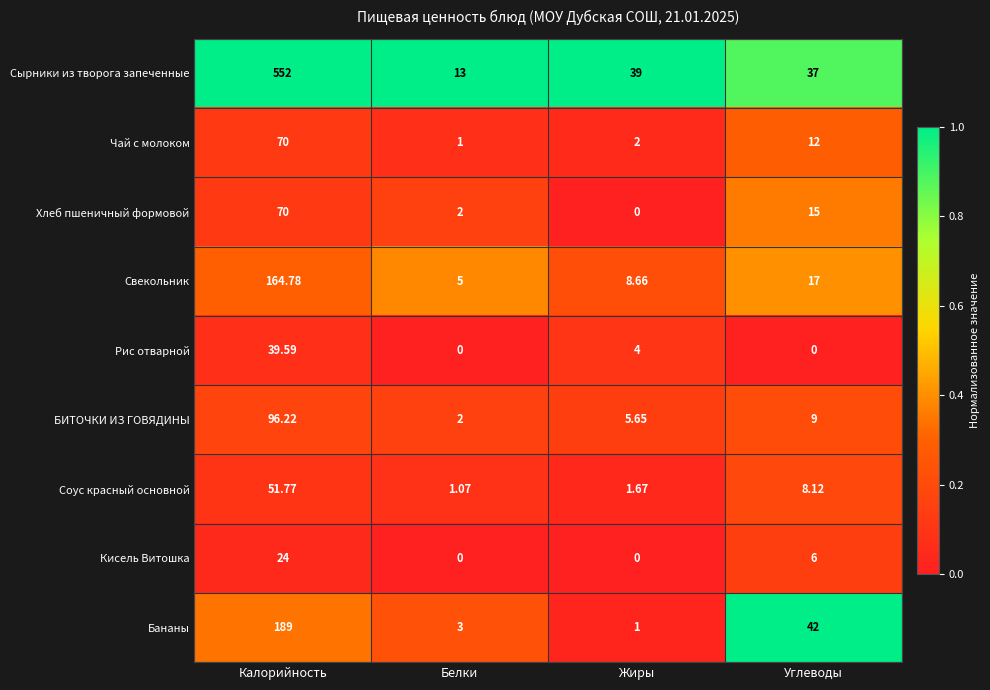

Which category has the lowest value in the Хлеб пшеничный формовой series?

Жиры